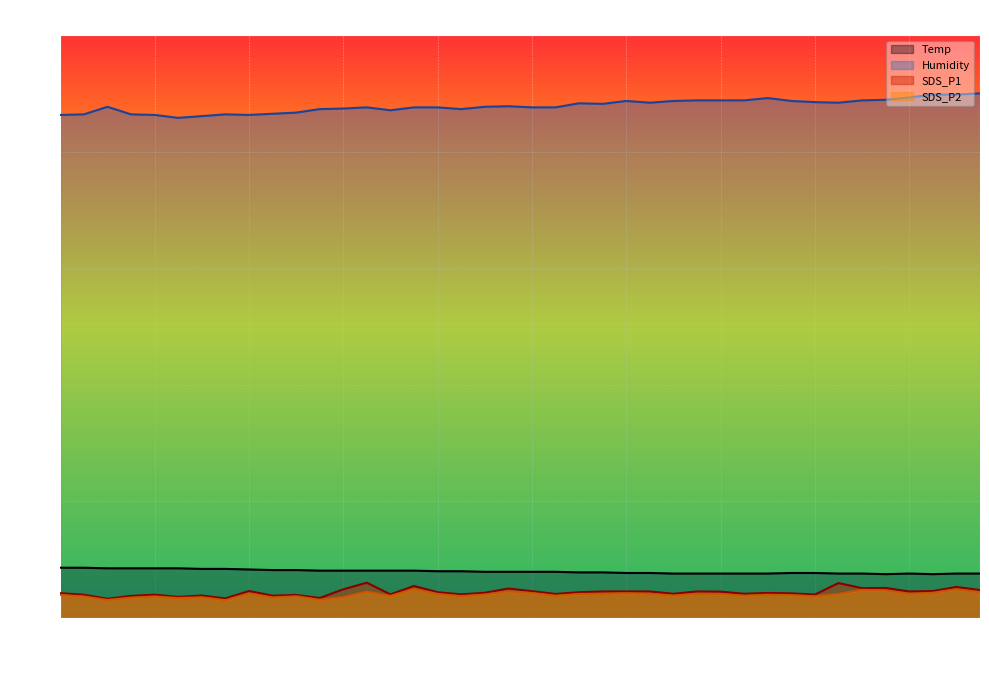

Does the chart display data point markers on the line(s)?

No